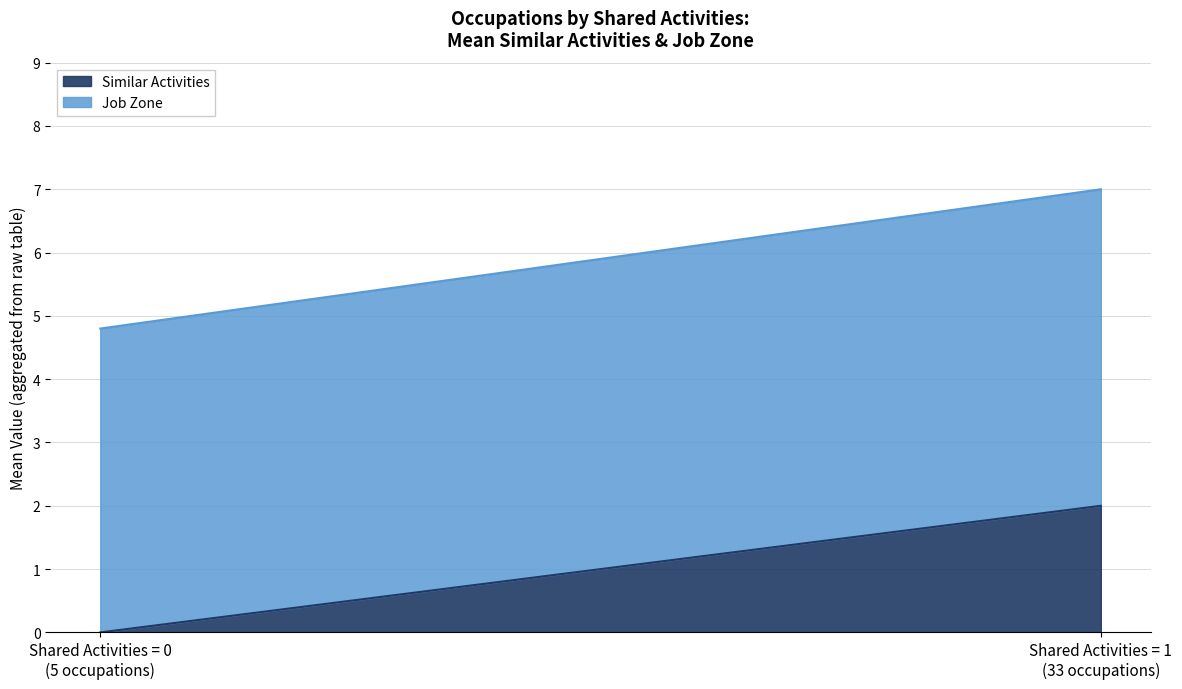

What is the difference between the highest and lowest values at 0?

5